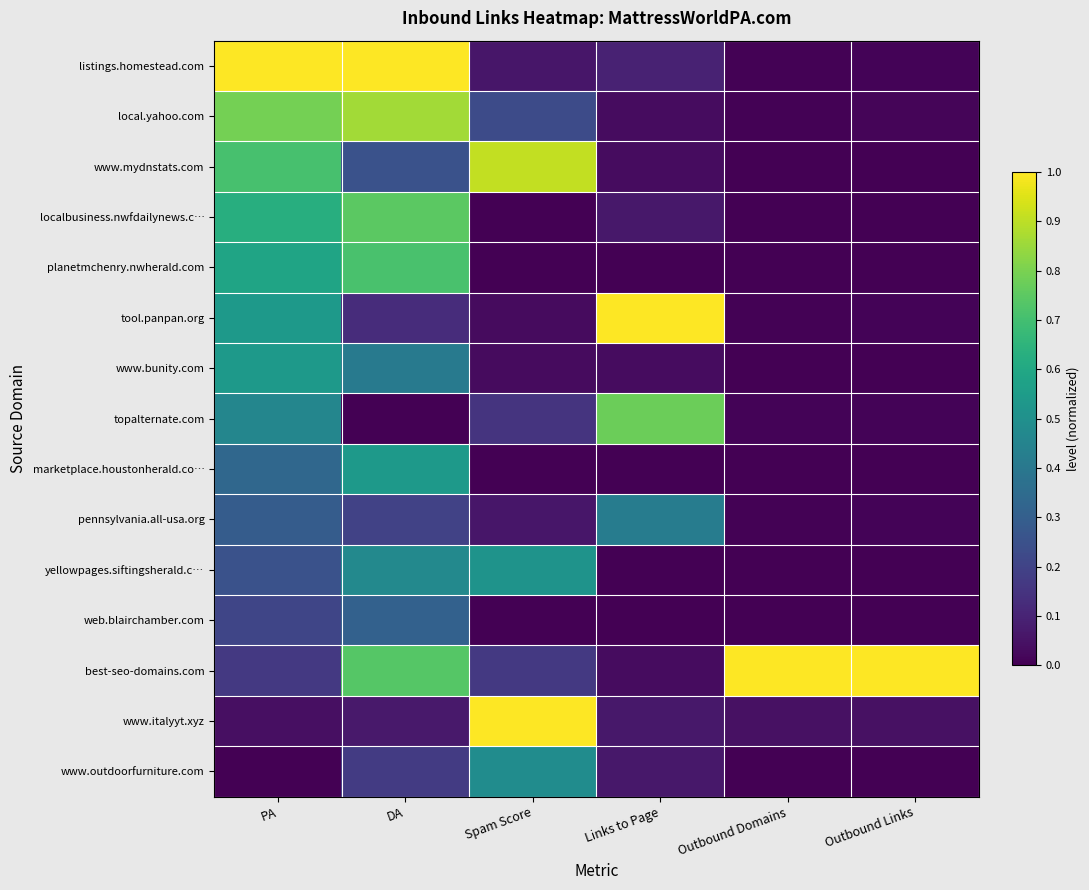

What is the spread (max minus min) of values at PA?

1.0